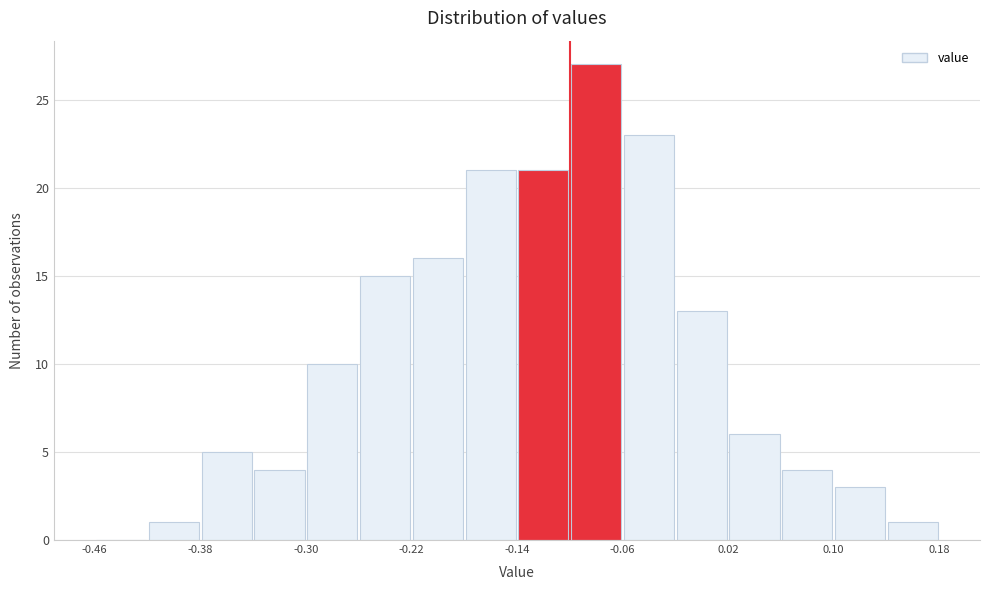

Reading left to right, list every bar in this chart as the range it spans on the x-axis followed by its height. The values are not printed on the chart, so give them approximately, as read against the axis.

-0.46 to -0.42: 0
-0.42 to -0.38: 1
-0.38 to -0.34: 5
-0.34 to -0.30: 4
-0.30 to -0.26: 10
-0.26 to -0.22: 15
-0.22 to -0.18: 16
-0.18 to -0.14: 21
-0.14 to -0.10: 21
-0.10 to -0.06: 27
-0.06 to -0.02: 23
-0.02 to 0.02: 13
0.02 to 0.06: 6
0.06 to 0.10: 4
0.10 to 0.14: 3
0.14 to 0.18: 1